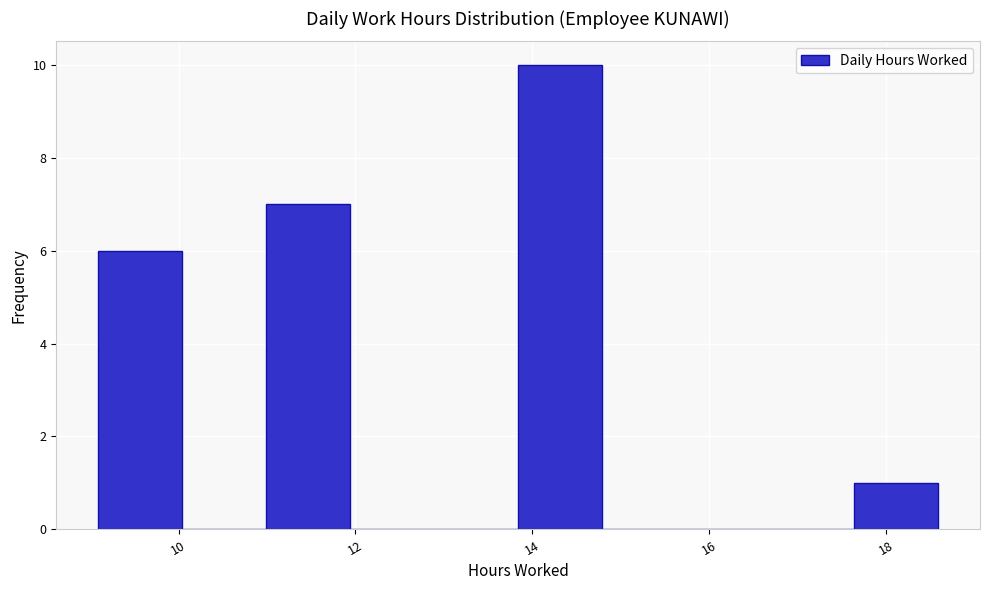

What is the height of the bar covering 17.6 to 18.6 on the x-axis? Neither the bar edges nor the heights are printed on the chart, so give them approximately, as read against the axes.

1